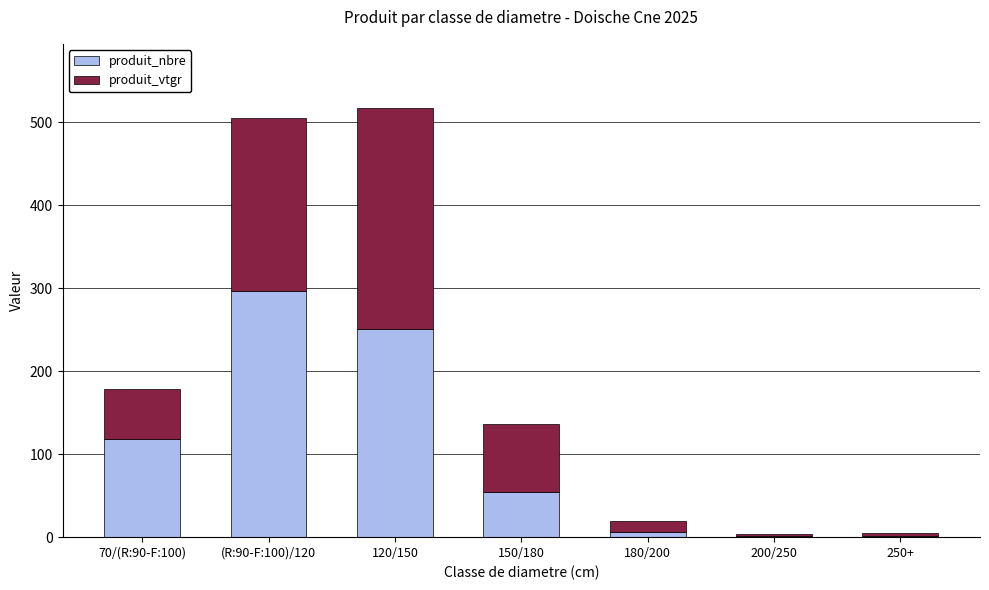

Where is produit_nbre nearest to the value 148?

70/(R:90-F:100)